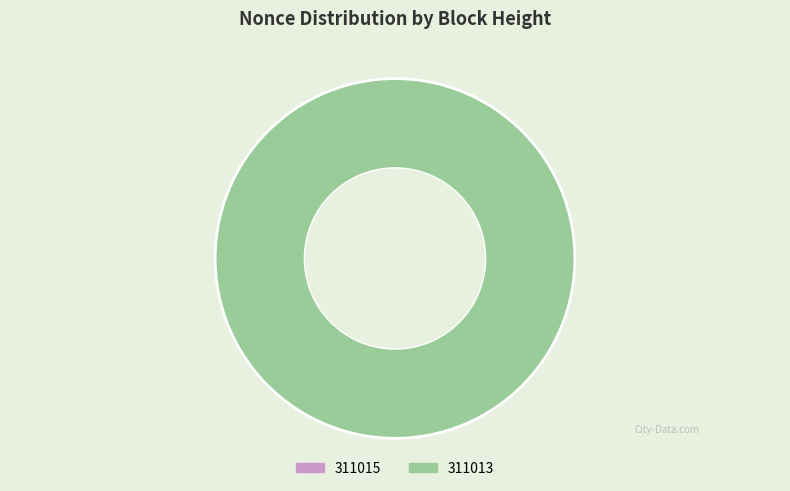

What is the largest slice in the pie chart?

311013